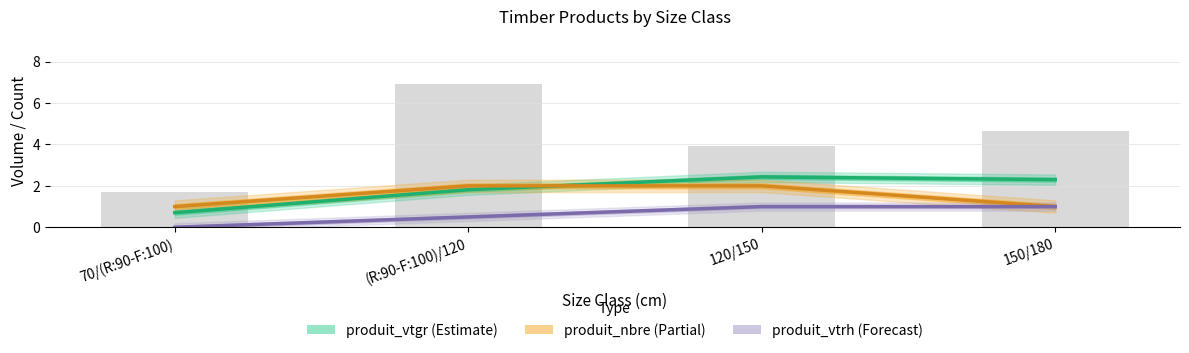

What is the total value across all series at 70/(R:90-F:100)?

1.7